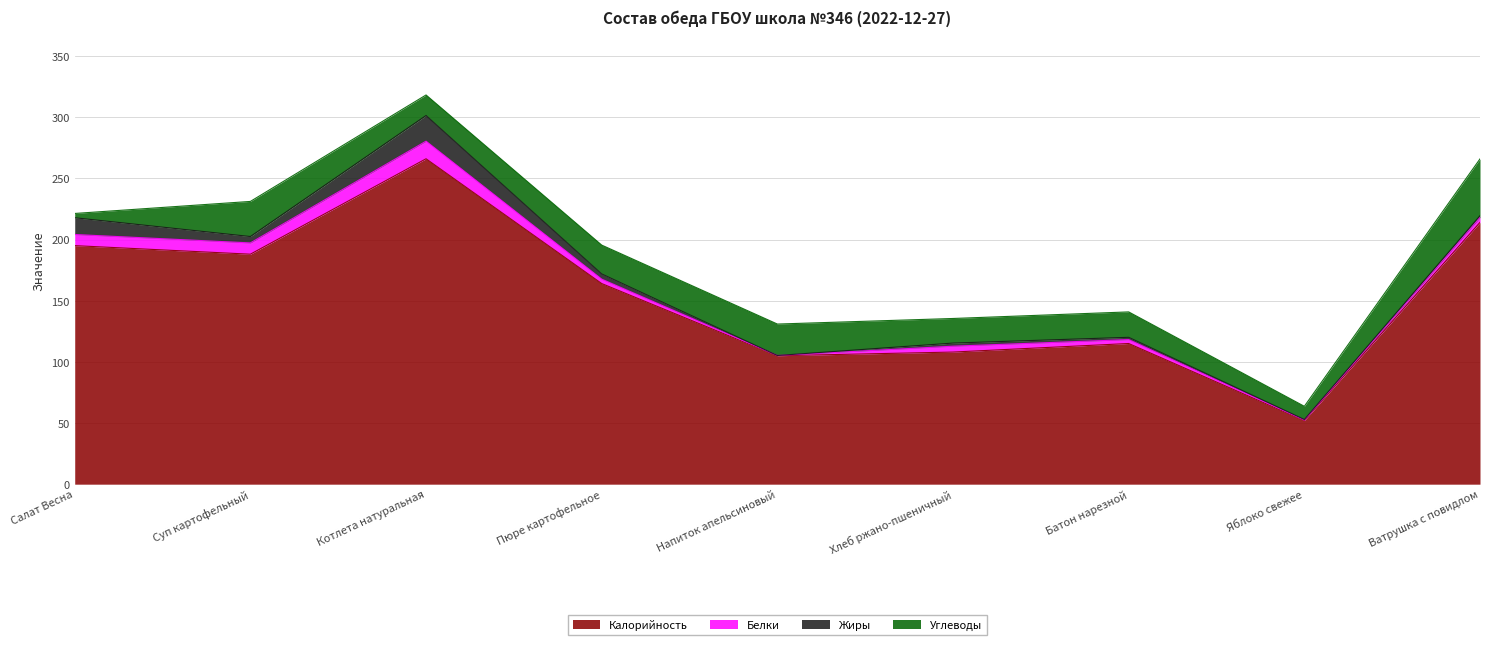

True or false: Калорийность has more than 1 points higher than both neighbors.

True